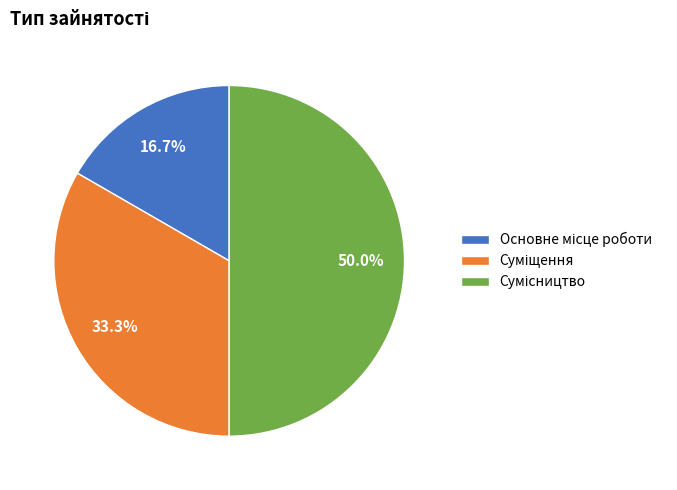

Combined, do Суміщення and Сумісництво account for over 50%?

Yes